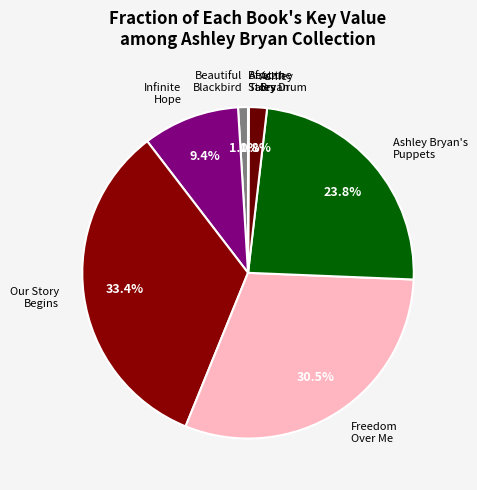

What portion of the pie excludes Beautiful Blackbird?

99.0%